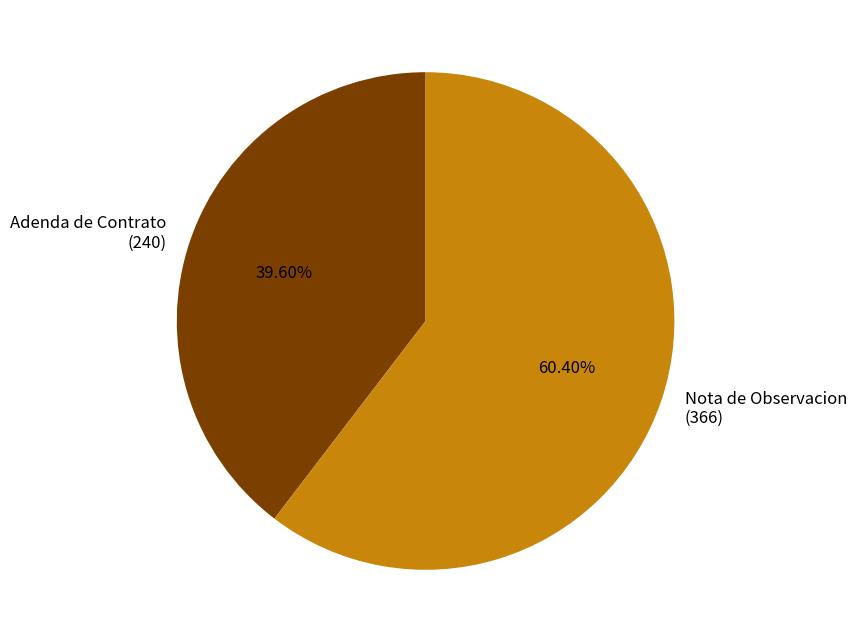

Which has a higher value, Adenda de Contrato (240) or Nota de Observacion (366)?

Nota de Observacion (366)